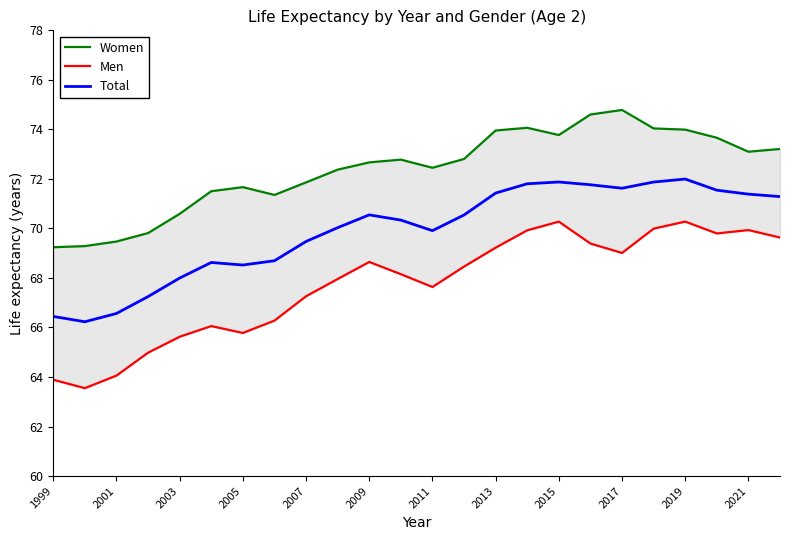

True or false: Women and Total intersect in this chart.

False